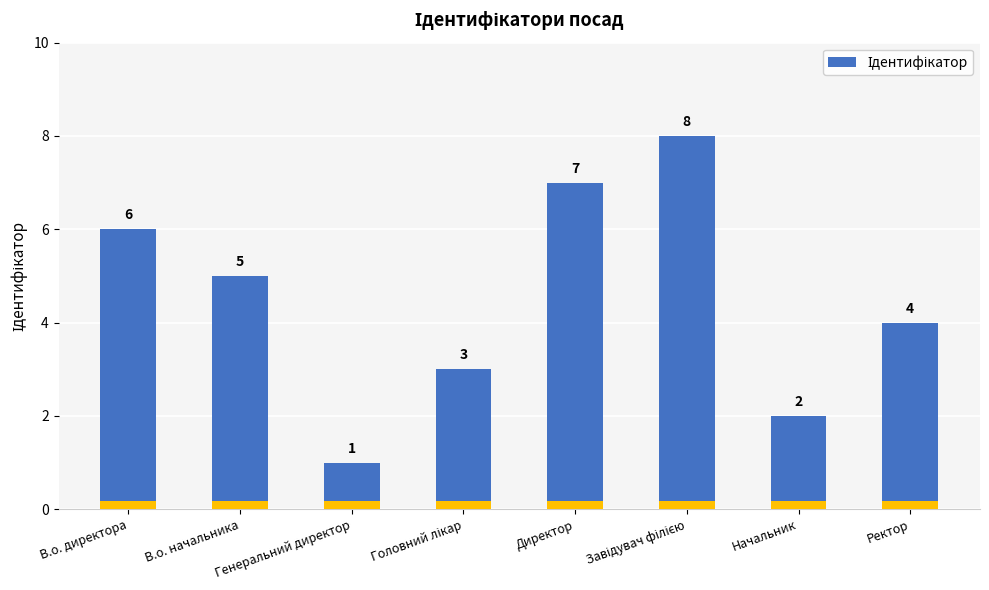

What value does the data have at Генеральний директор?

1